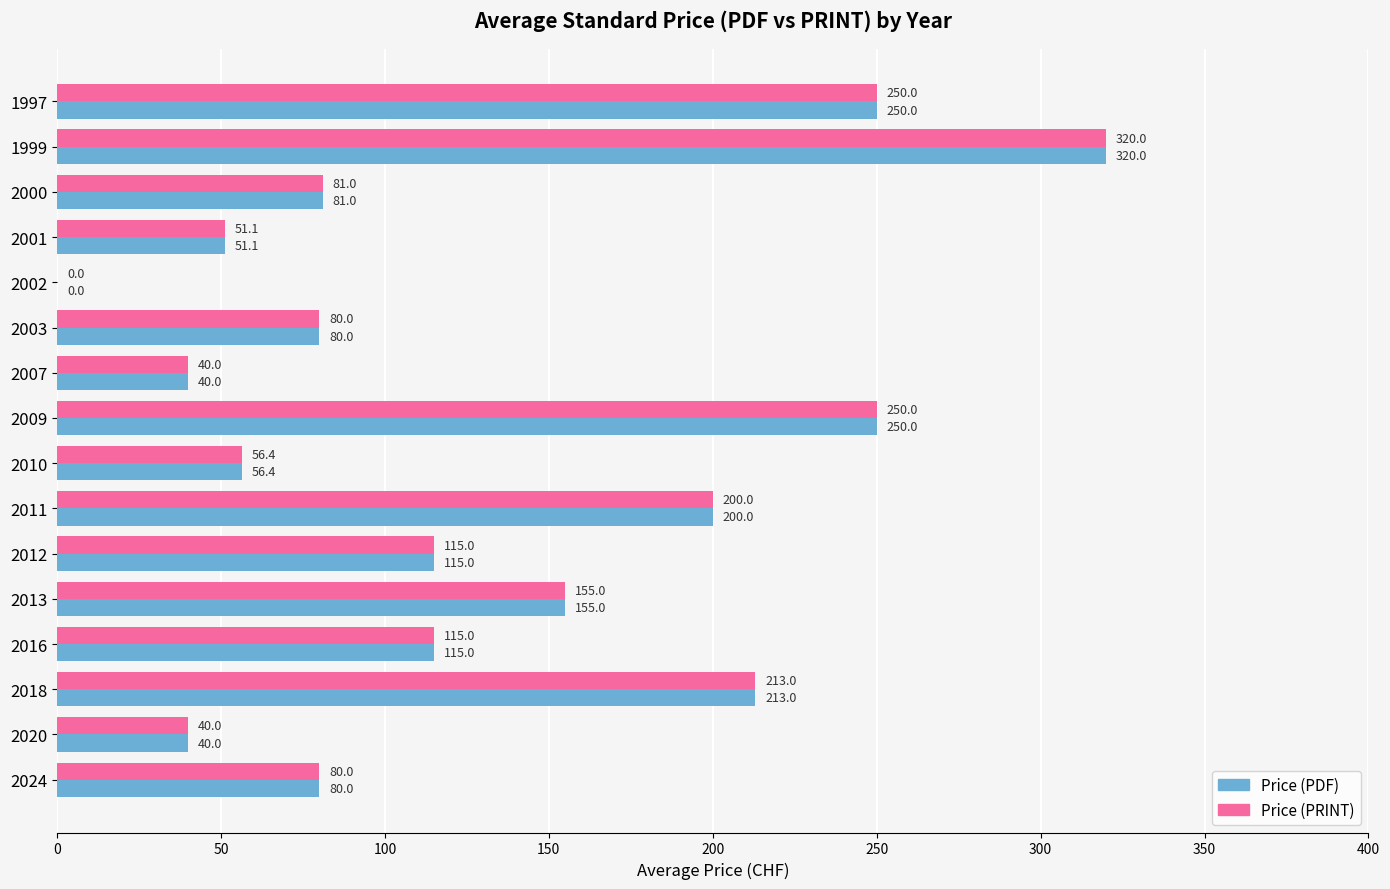

At which category is the sum across all series the highest?

1999